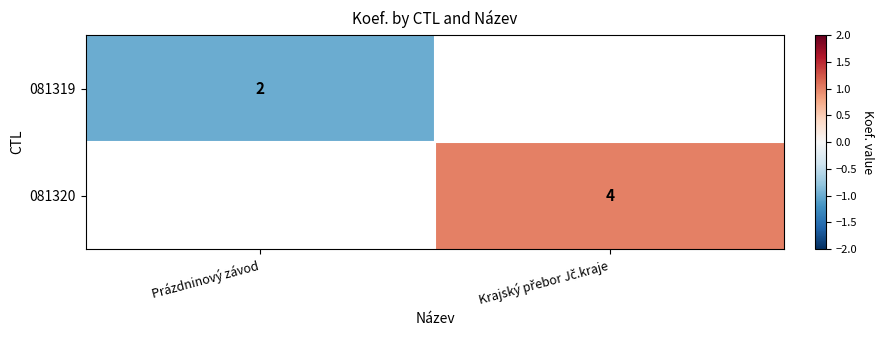

The value of 081319 at Prázdninový závod is 2. True or false?

True